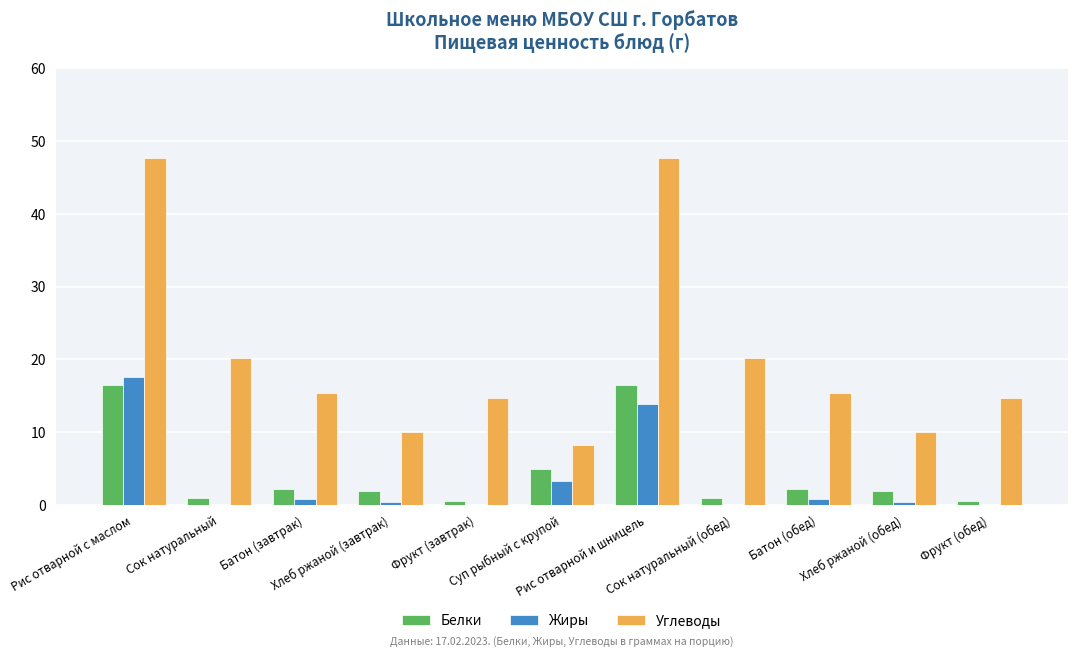

What is the total value across all series at Рис отварной и шницель?

78.0